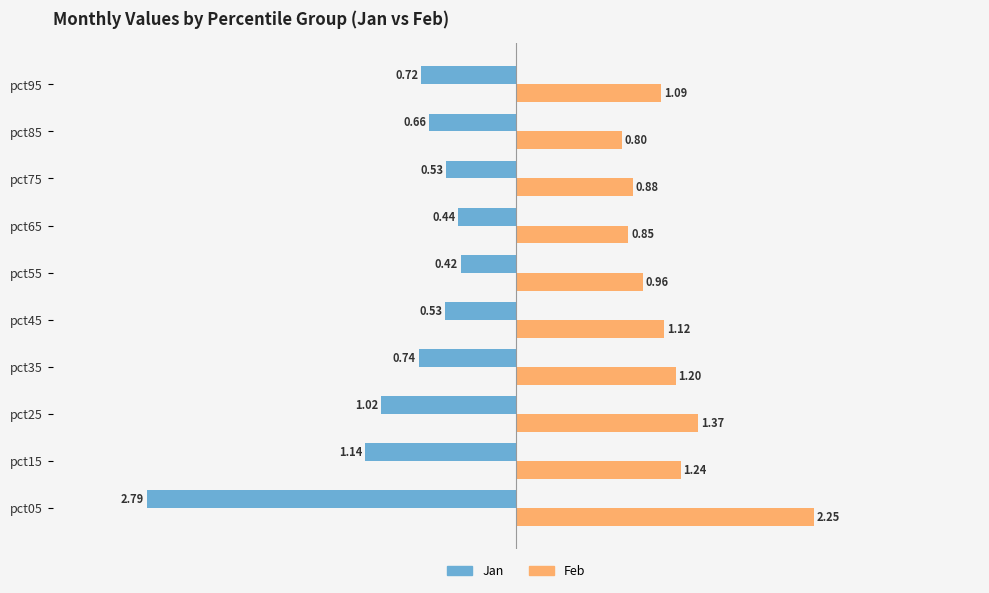

What is the average value of the Jan series?

-0.9